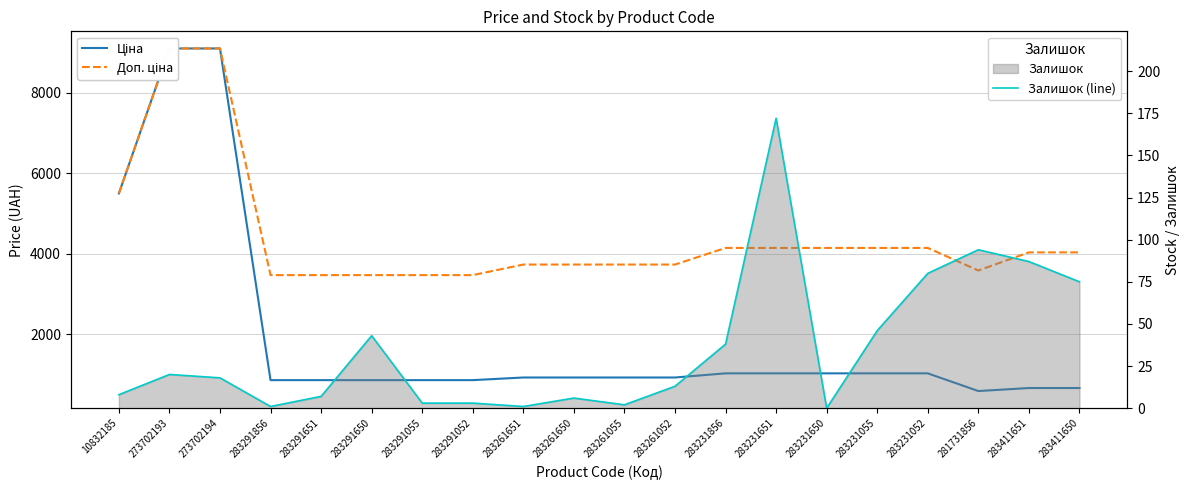

At which label does Доп. ціна reach its peak?

273702193